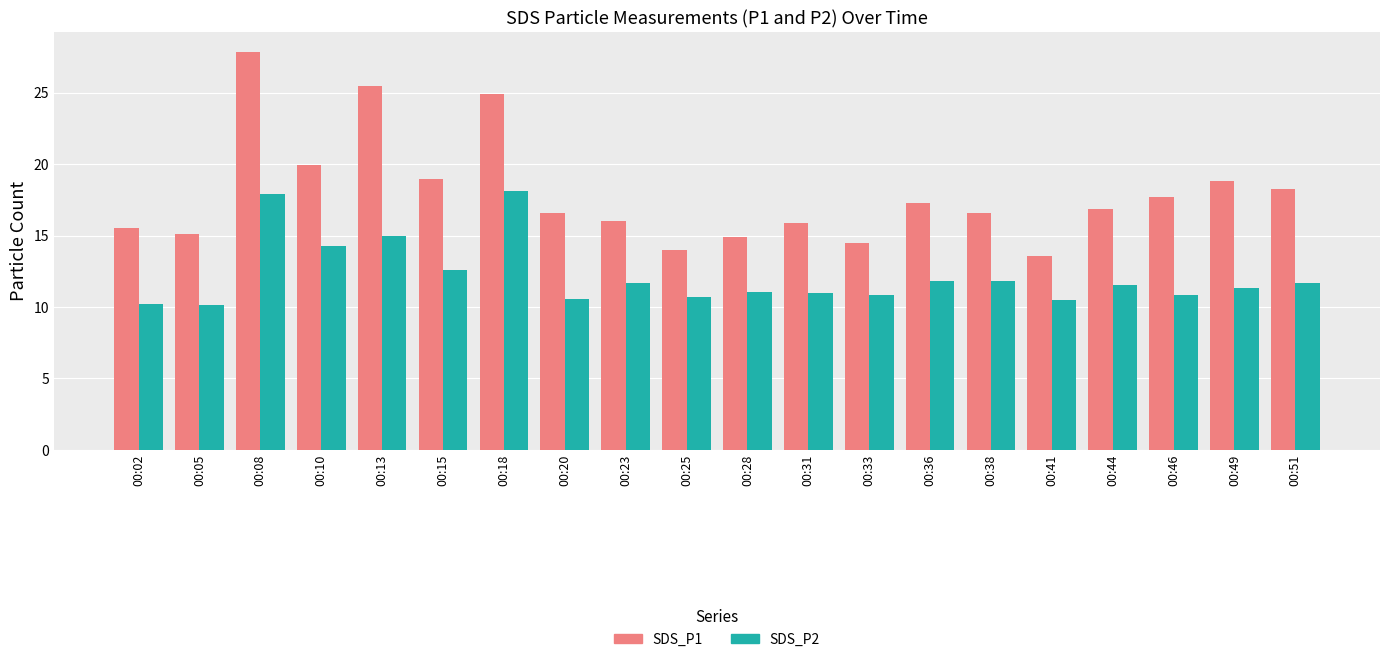

At which label does SDS_P2 first exceed 11?

00:08